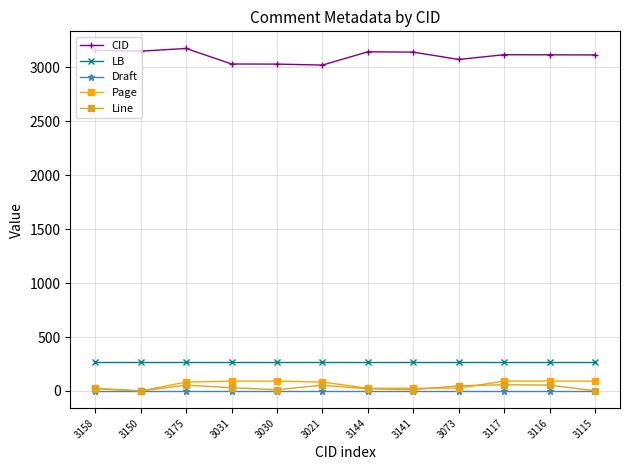

True or false: LB and Line intersect in this chart.

False